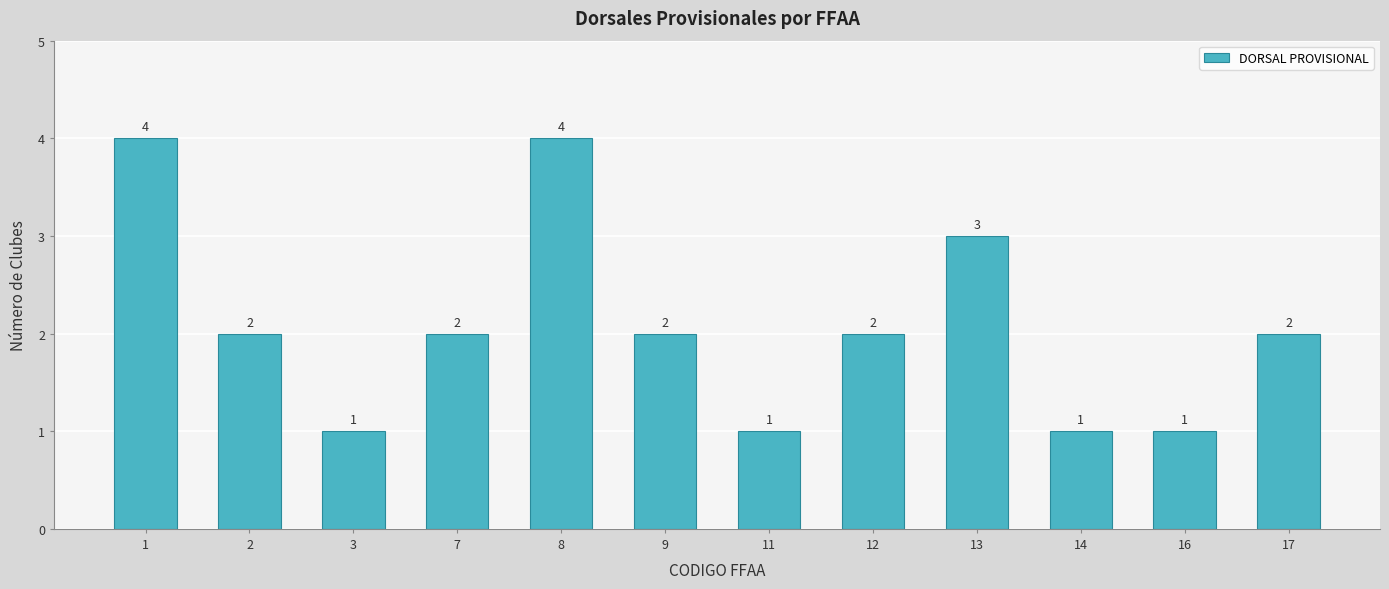

Reading left to right, transcribe all the data shown in this chart.

1=4	2=2	3=1	7=2	8=4	9=2	11=1	12=2	13=3	14=1	16=1	17=2